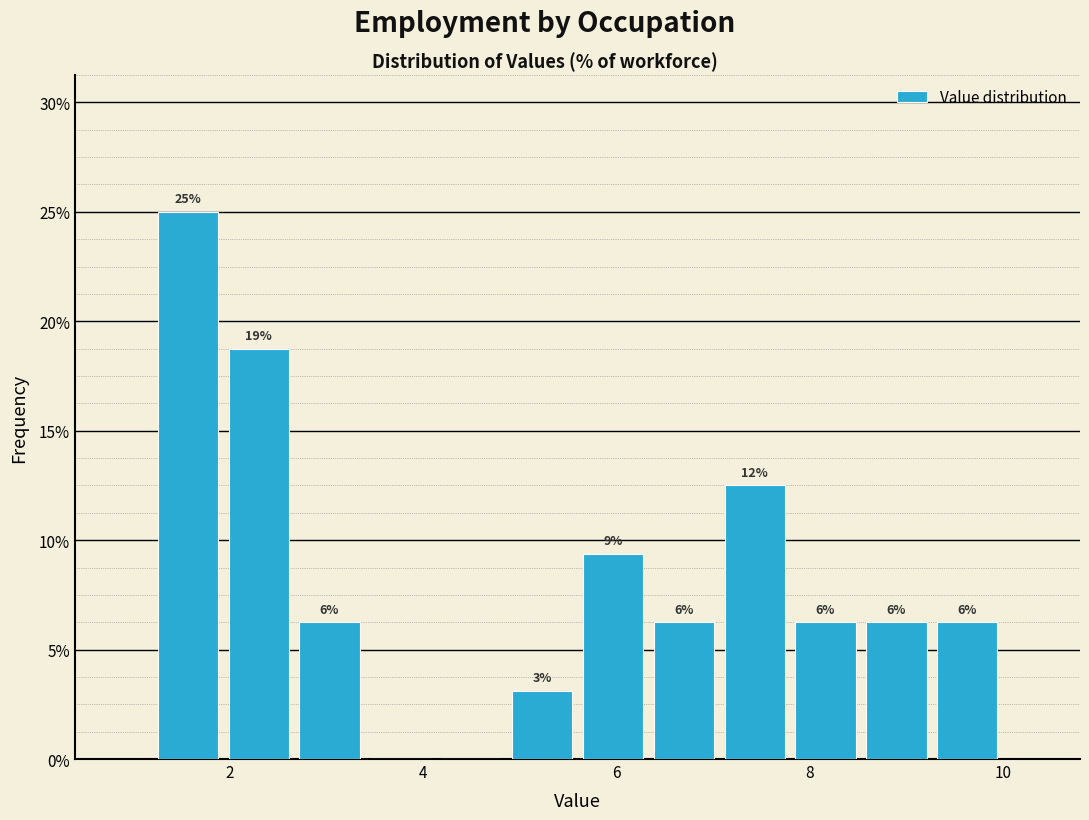

Read against the x-axis, roughly where is the centre of the tallest bar?

1.6